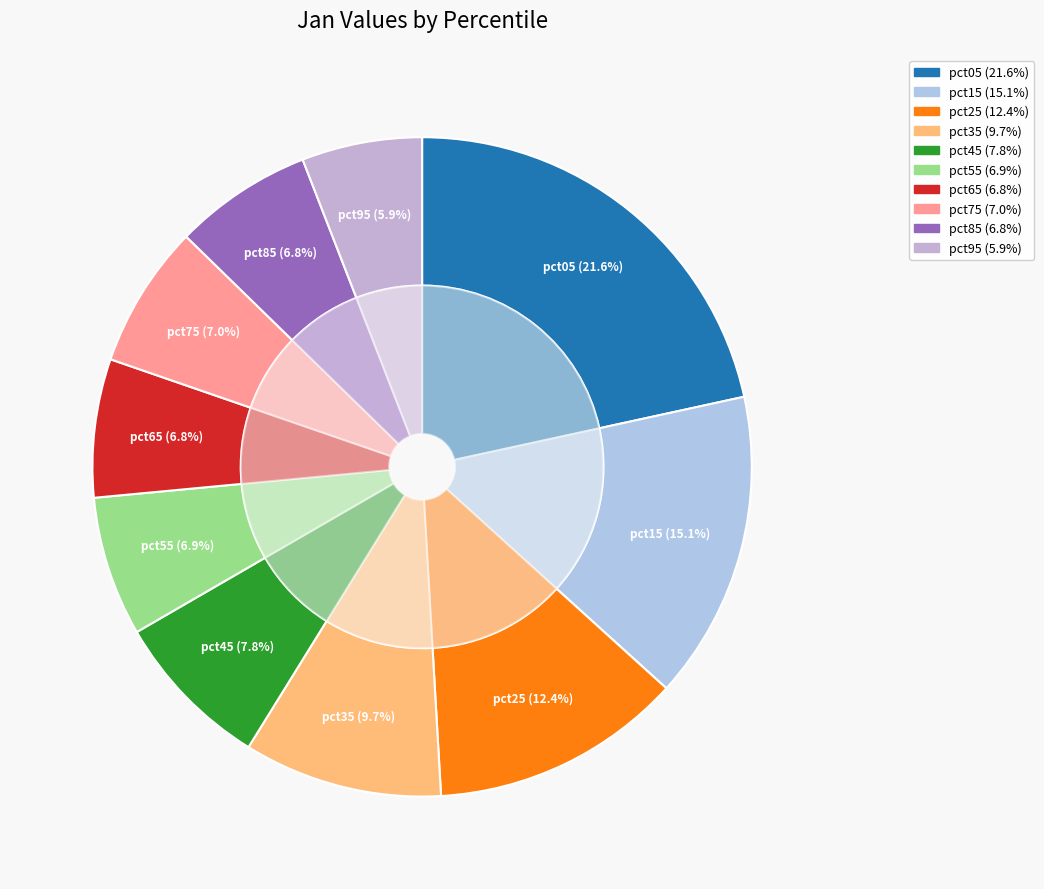

To the nearest percent, what percentage of the pie is pct55?

7%